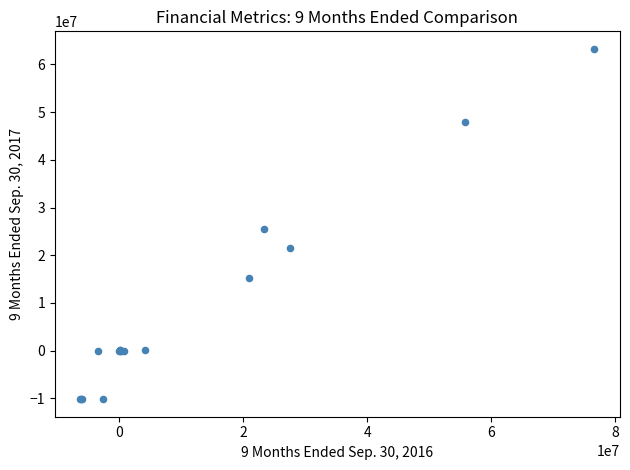

What Y value in the scatter plot is closest to 26542871?

25459875